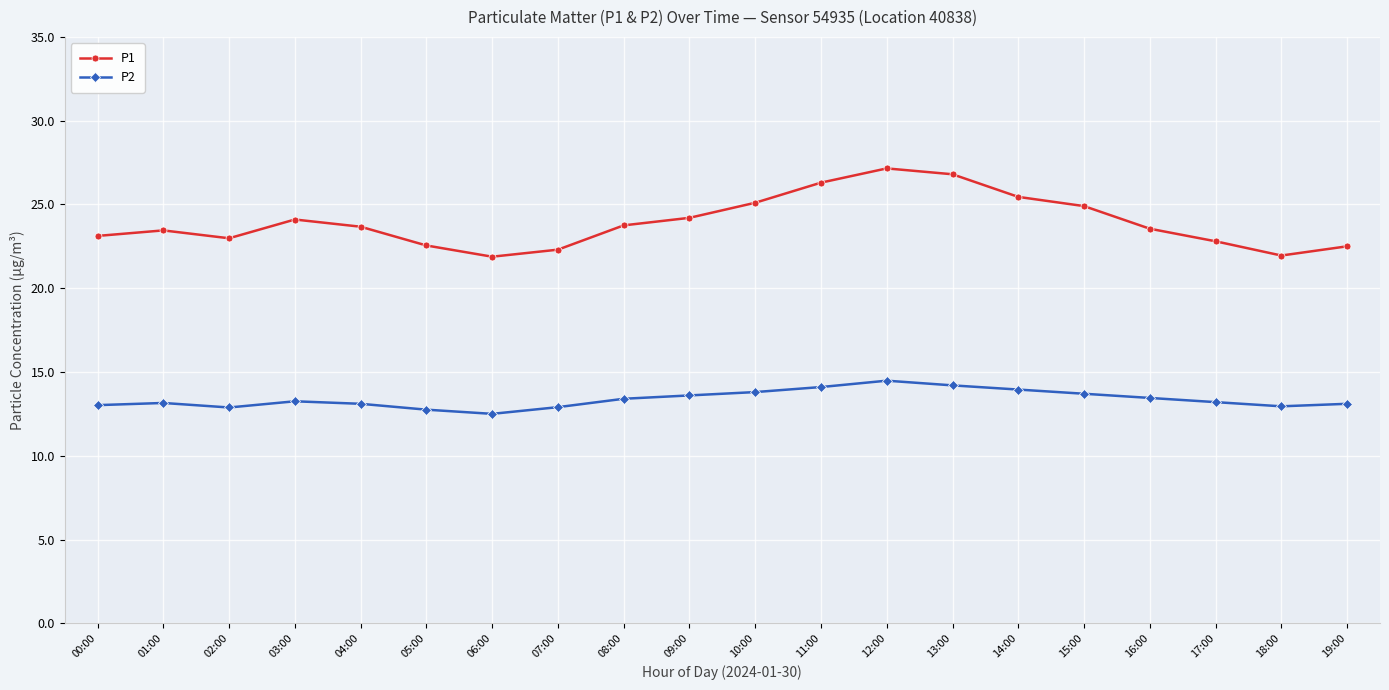

What value does the P2 series have at 04:00?

13.1